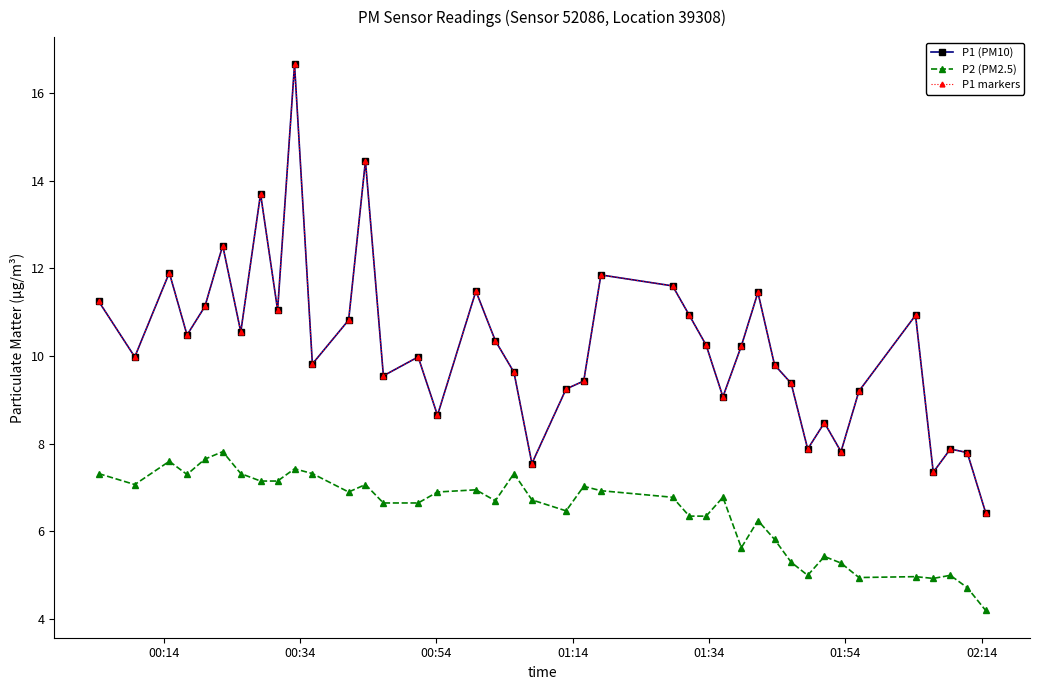

True or false: P1 markers and P2 (PM2.5) intersect in this chart.

False